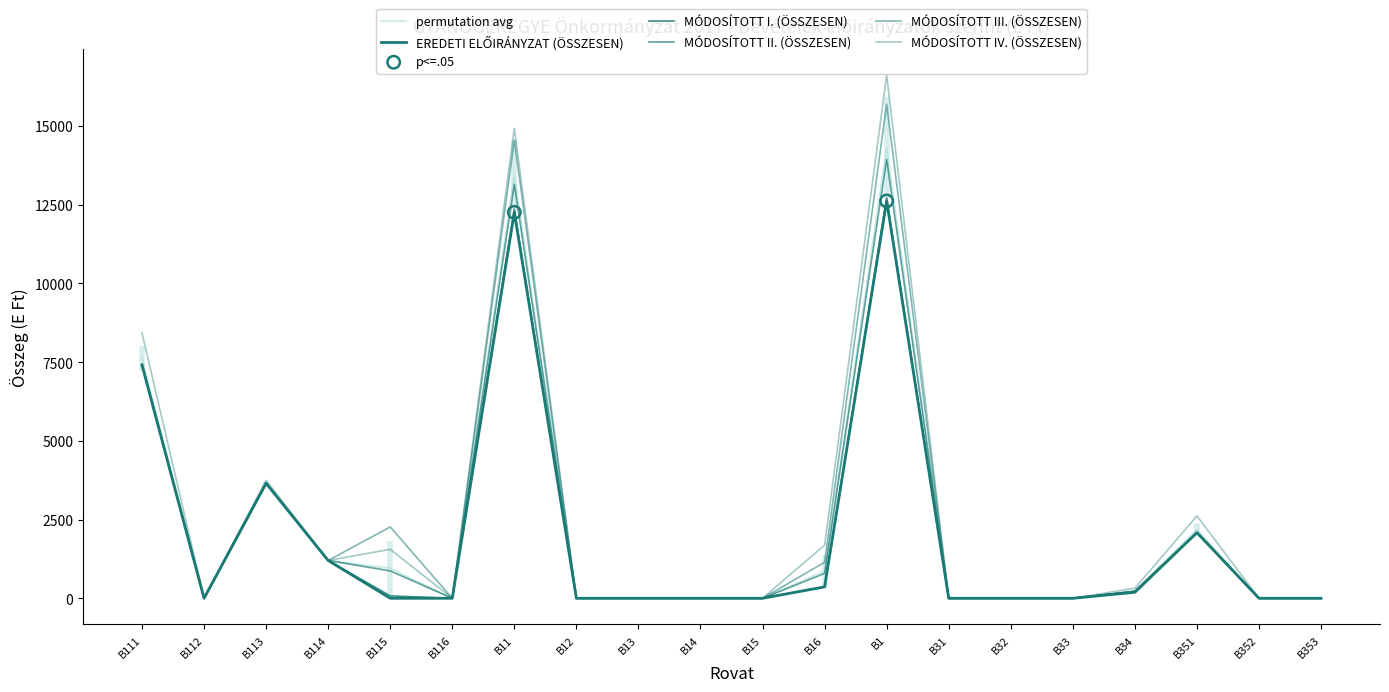

What are all the series names shown in the legend?

EREDETI ELŐIRÁNYZAT (ÖSSZESEN), MÓDOSÍTOTT I. (ÖSSZESEN), MÓDOSÍTOTT II. (ÖSSZESEN), MÓDOSÍTOTT III. (ÖSSZESEN), MÓDOSÍTOTT IV. (ÖSSZESEN)